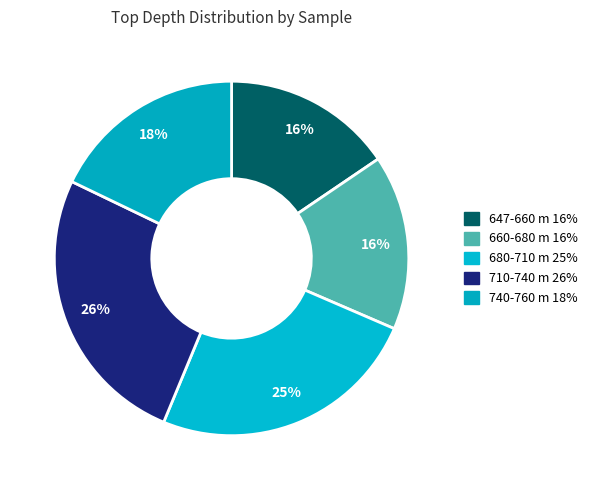

How many segments does this pie chart have?

5